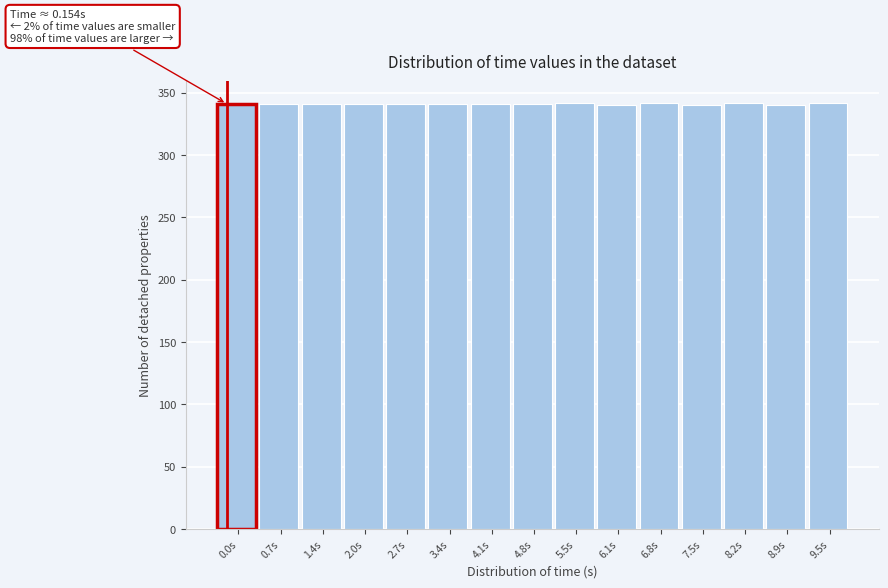

Is it true that the value at 2.0s is 341?

True